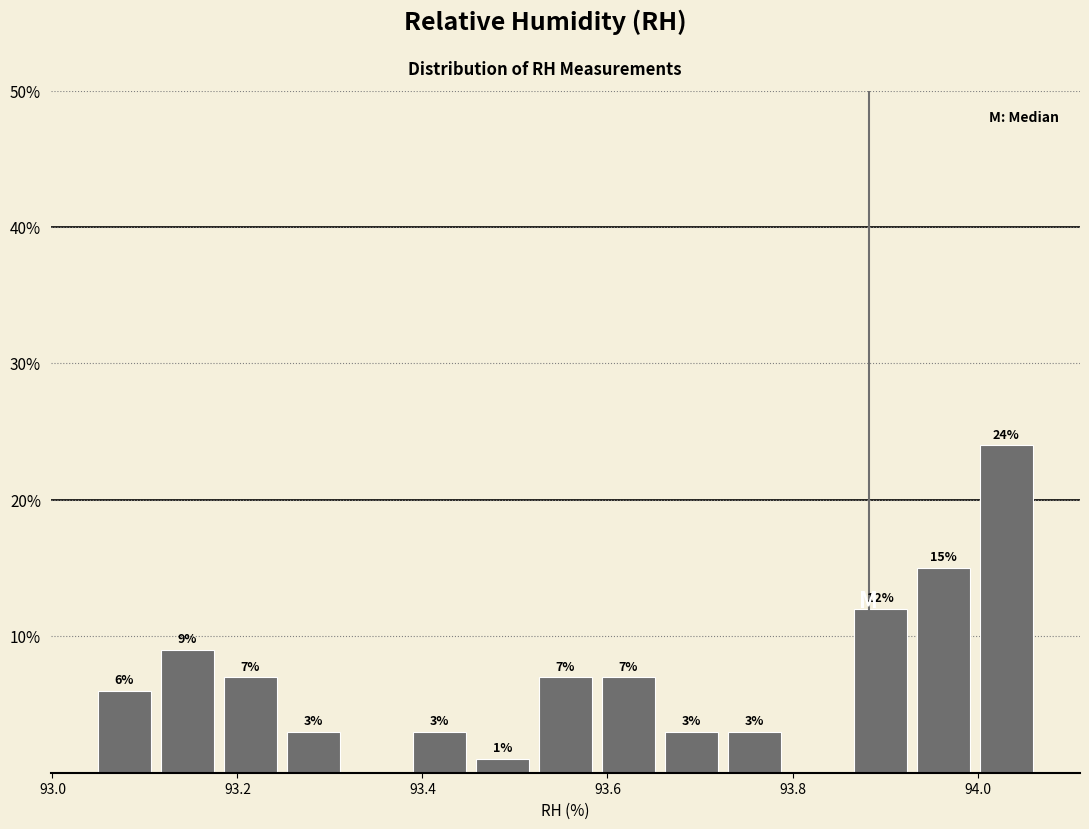

Around what value on the x-axis is the tallest bar? Give the approximate position of its centre, as read against the axis.

94.04